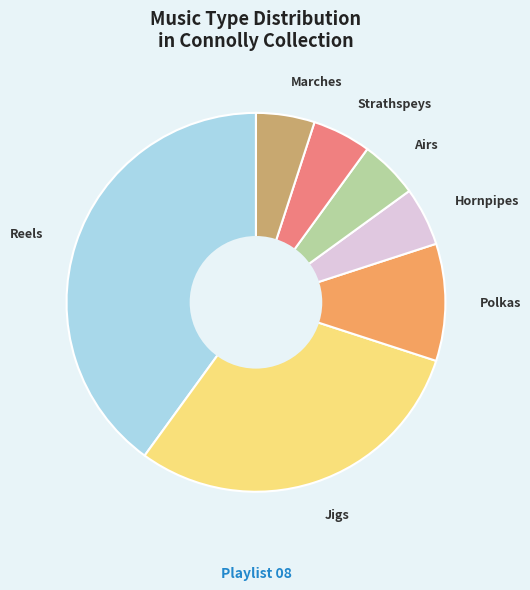

Is Marches the majority of the pie?

No